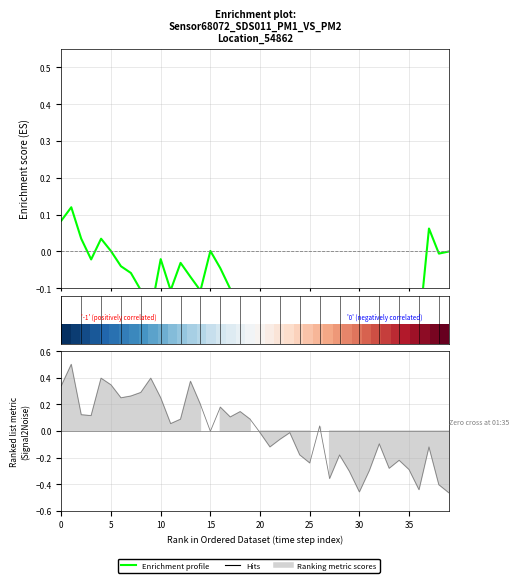

Is it true that Hits equals -0.7 at 30?

False